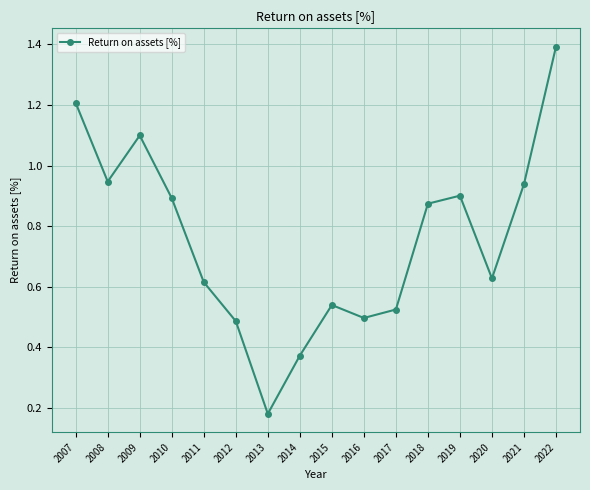

How many points are higher than both their immediate neighbors (excluding endpoints)?

3